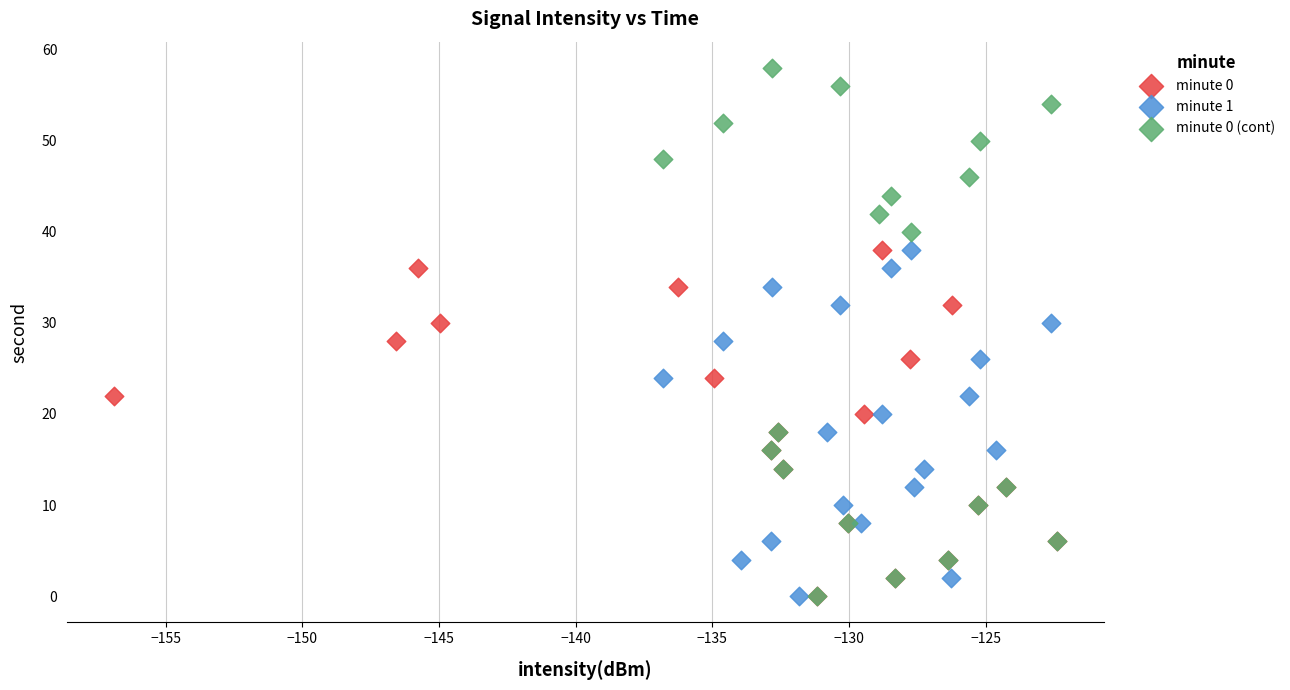

Which series has the widest spread of Y values?

minute 0 (cont)